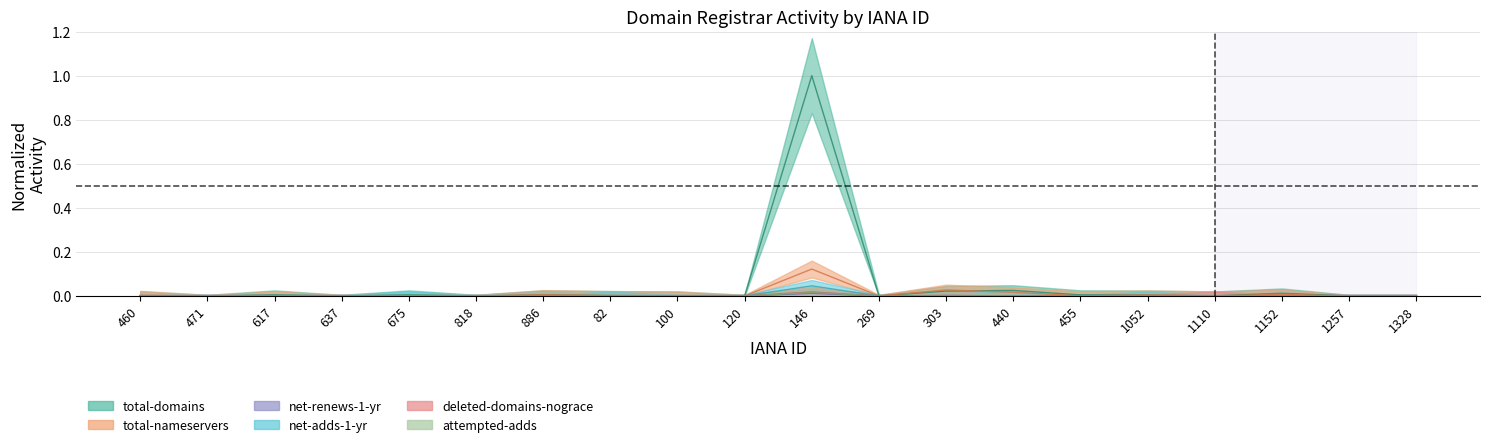

What is the label of the 17th point from the right?

637